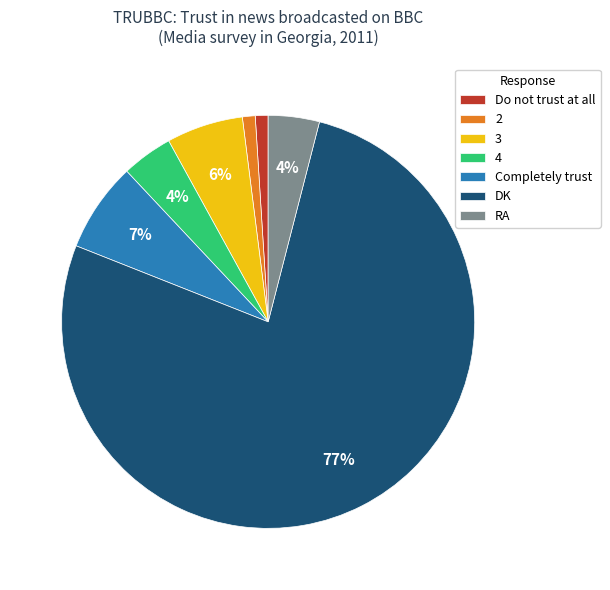

The 3 slice represents 17% of the pie. True or false?

False